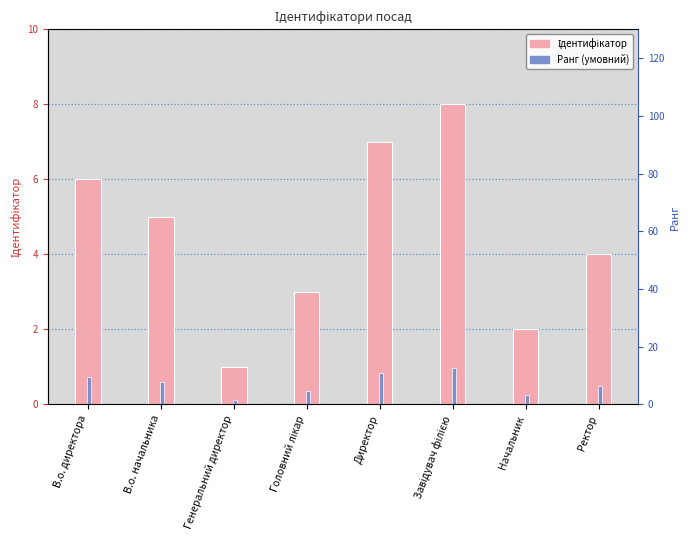

What is the greatest value displayed?

8.0